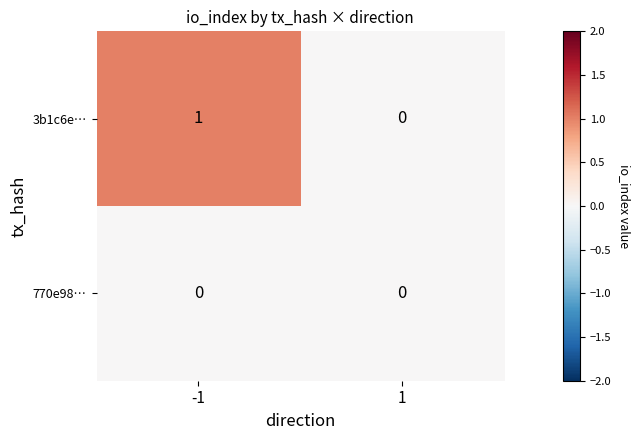

Rank the series by their maximum value, from lowest to highest.

770e98…, 3b1c6e…